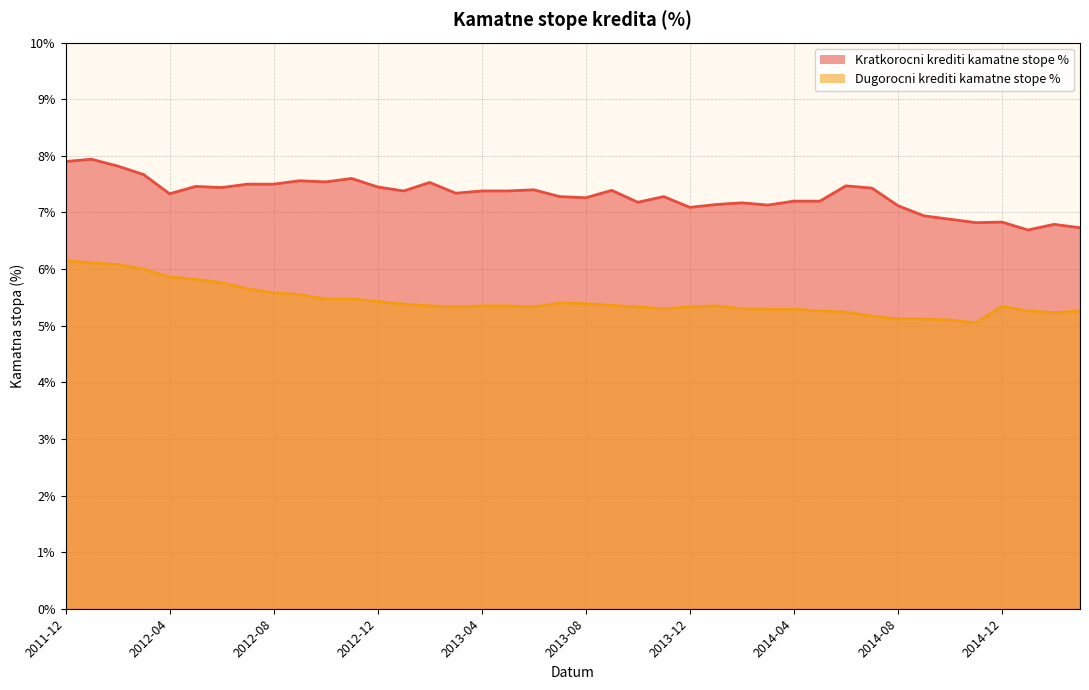

What is the label of the 15th point from the right?

2014-01